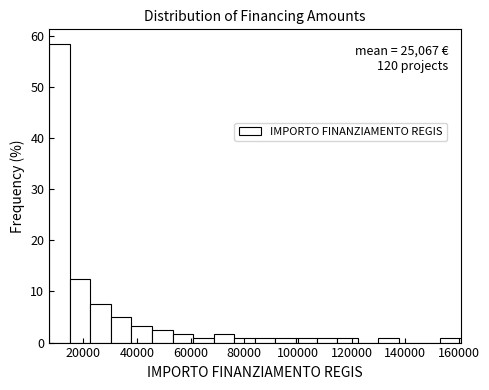

Read against the x-axis, roughly where is the centre of the tallest bar?

12000